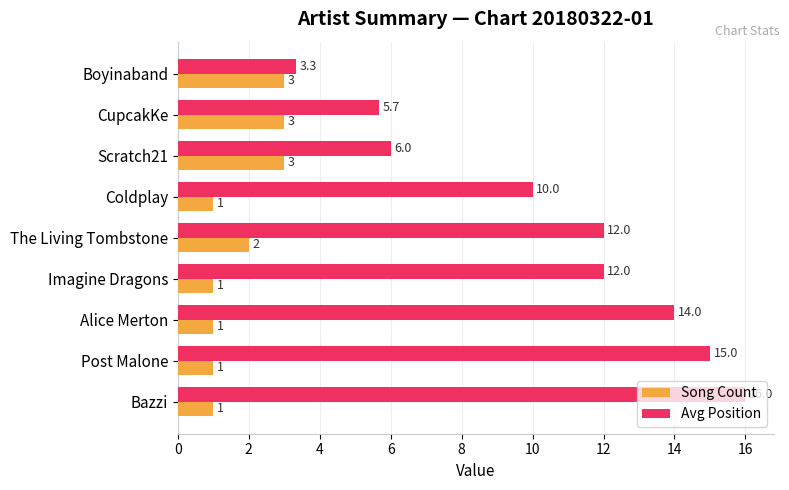

Which series has the largest range (max minus min)?

Avg Position